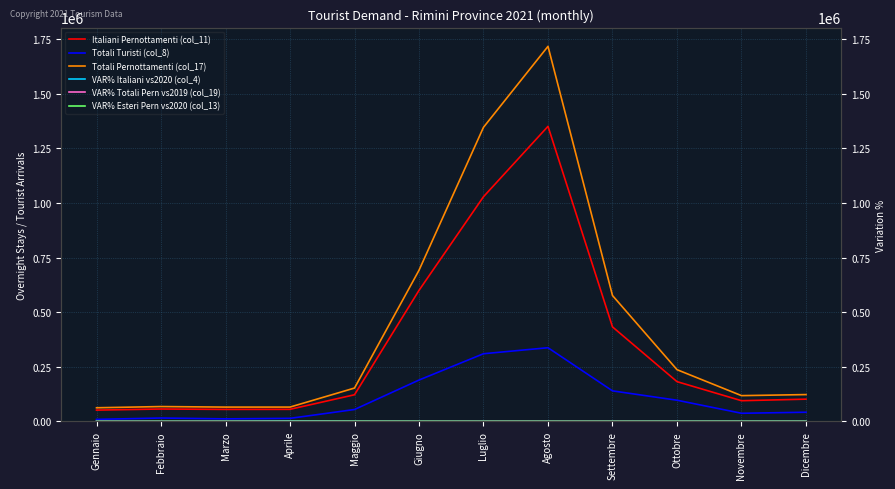

True or false: Italiani Pernottamenti (col_11) and VAR% Esteri Pern vs2020 (col_13) intersect in this chart.

False